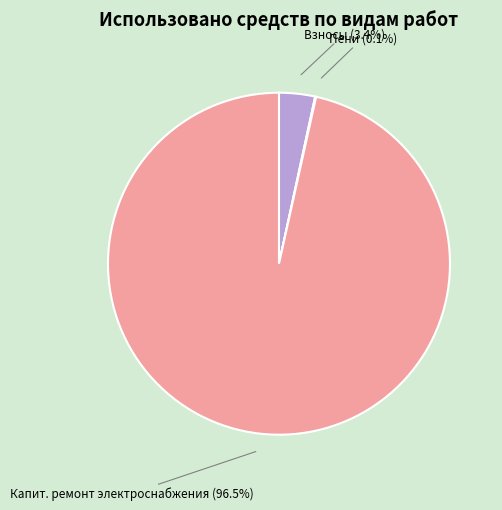

Combined, do Взносы and Капит. ремонт электроснабжения account for over 50%?

Yes